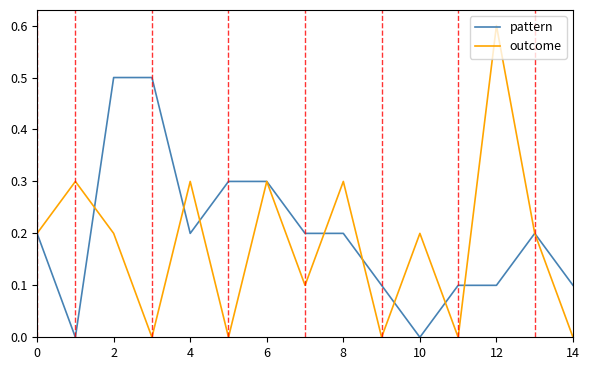

What are all the series names shown in the legend?

pattern, outcome